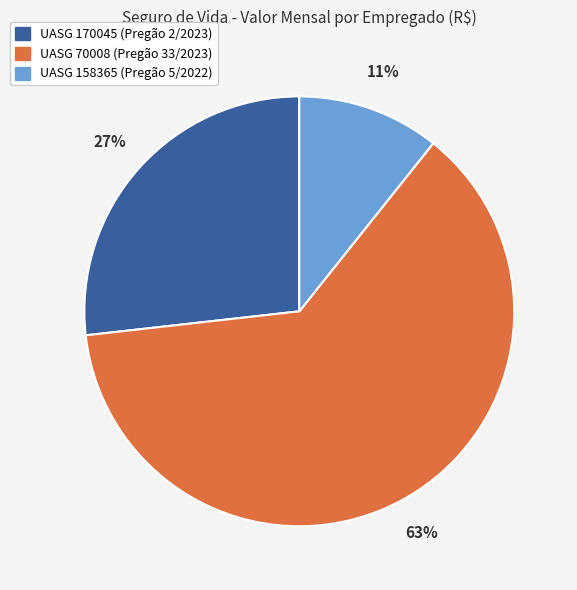

How many segments does this pie chart have?

3